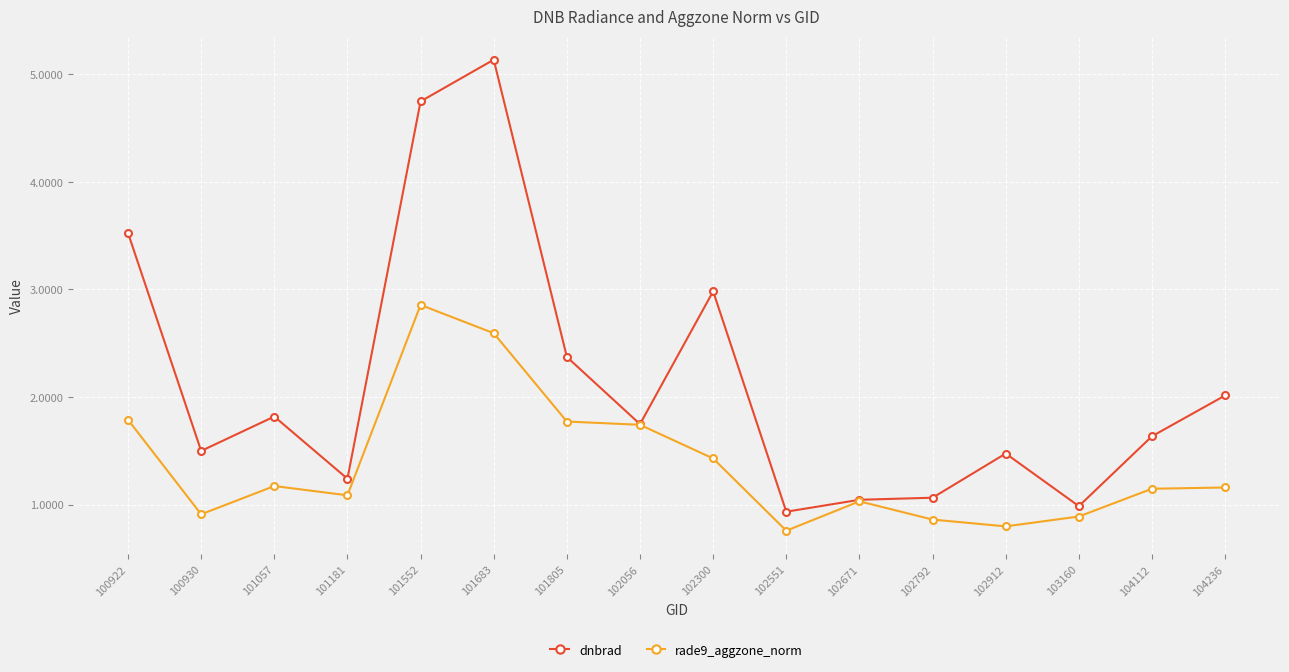

Count the number of data series in this chart.

2